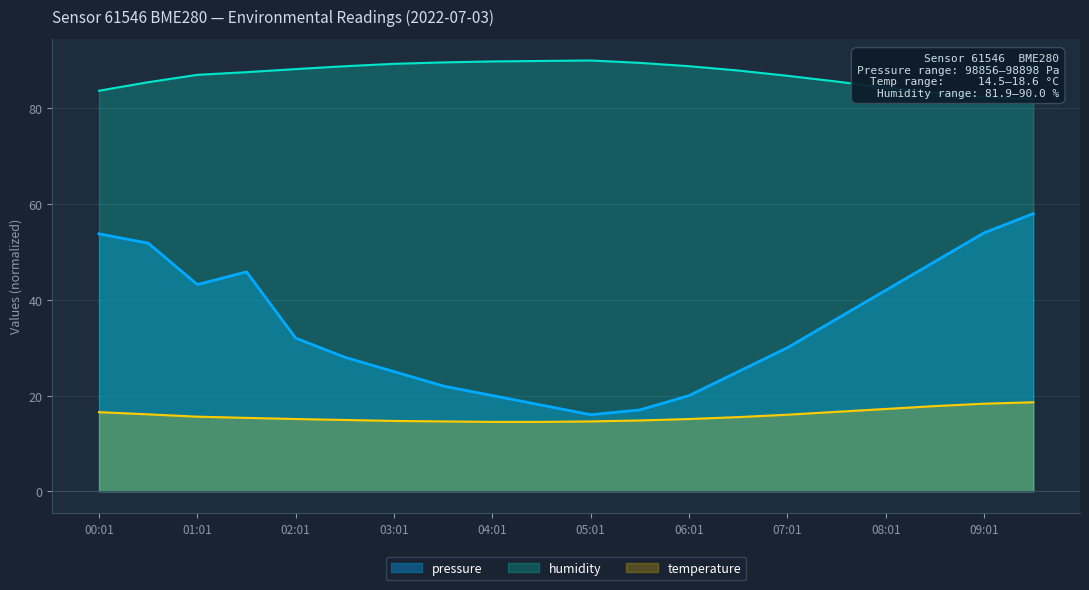

What is the label of the 20th point from the left?

09:31